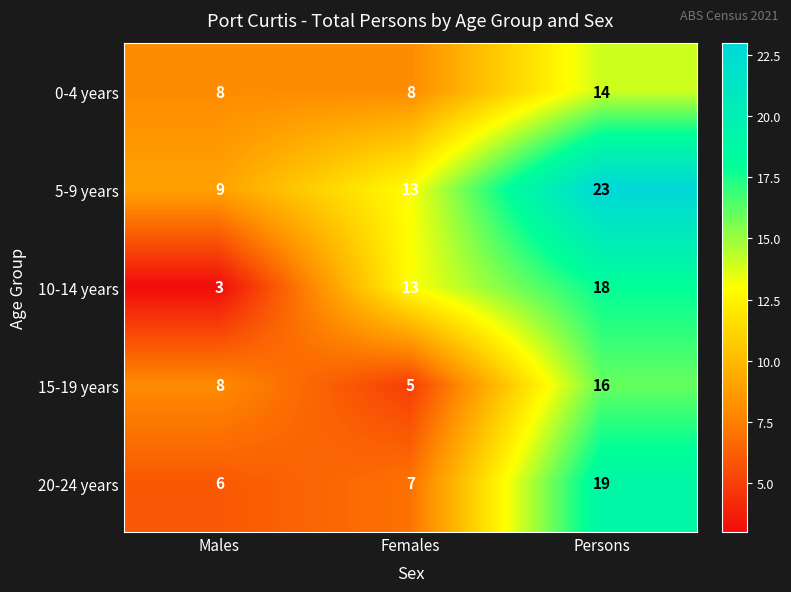

Is it true that 5-9 years equals 23 at Persons?

True